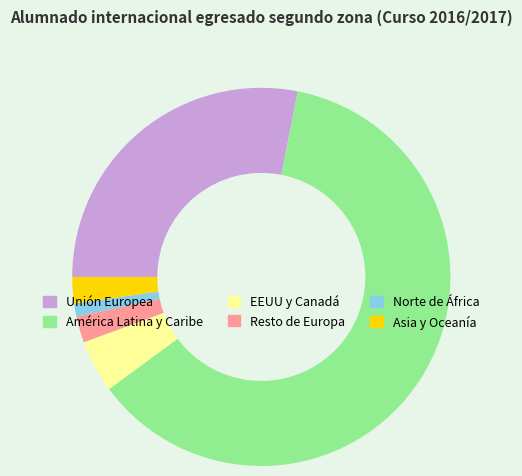

Which category accounts for the majority?

América Latina y Caribe